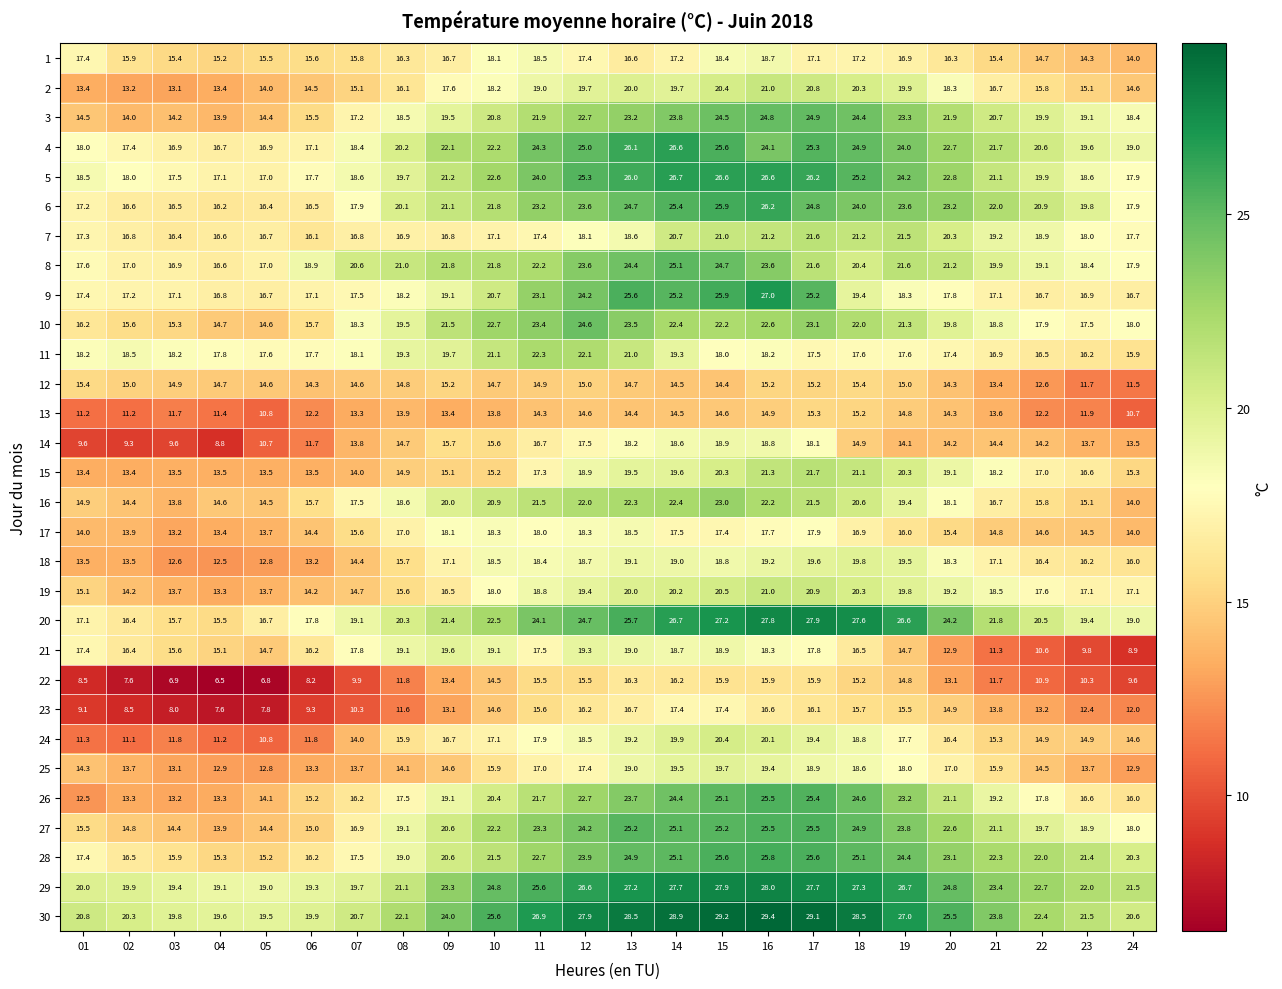

Where is 10 nearest to the value 19?

21